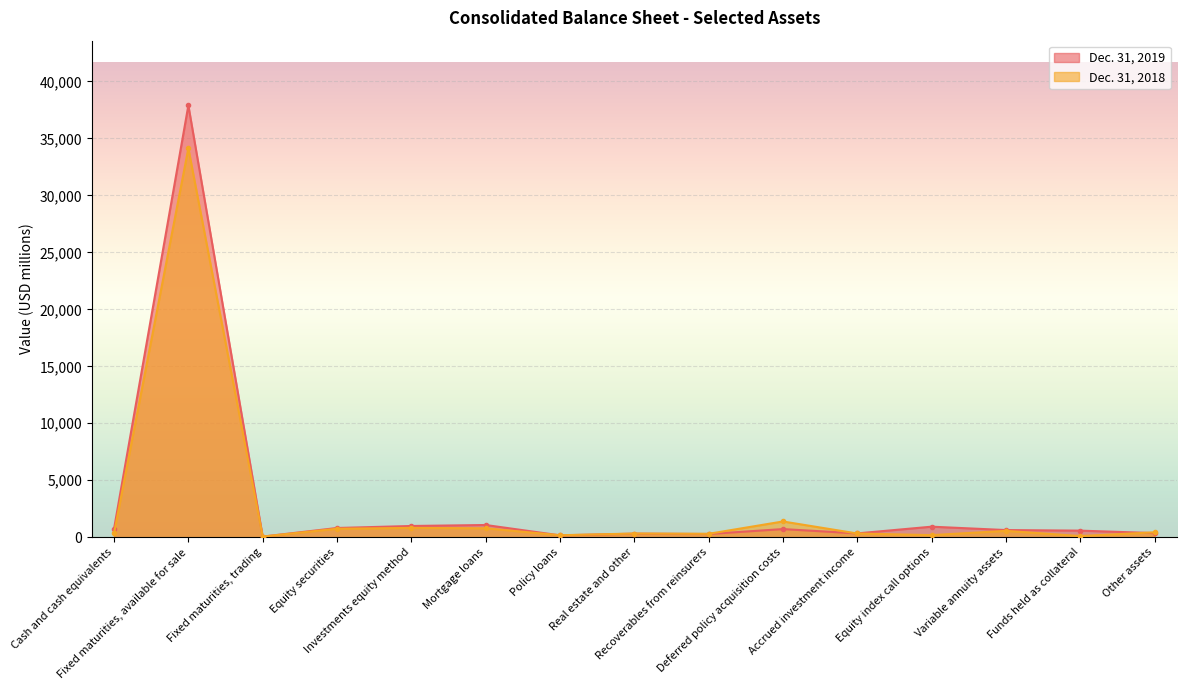

The value of Dec. 31, 2018 at Policy loans is 174. True or false?

True